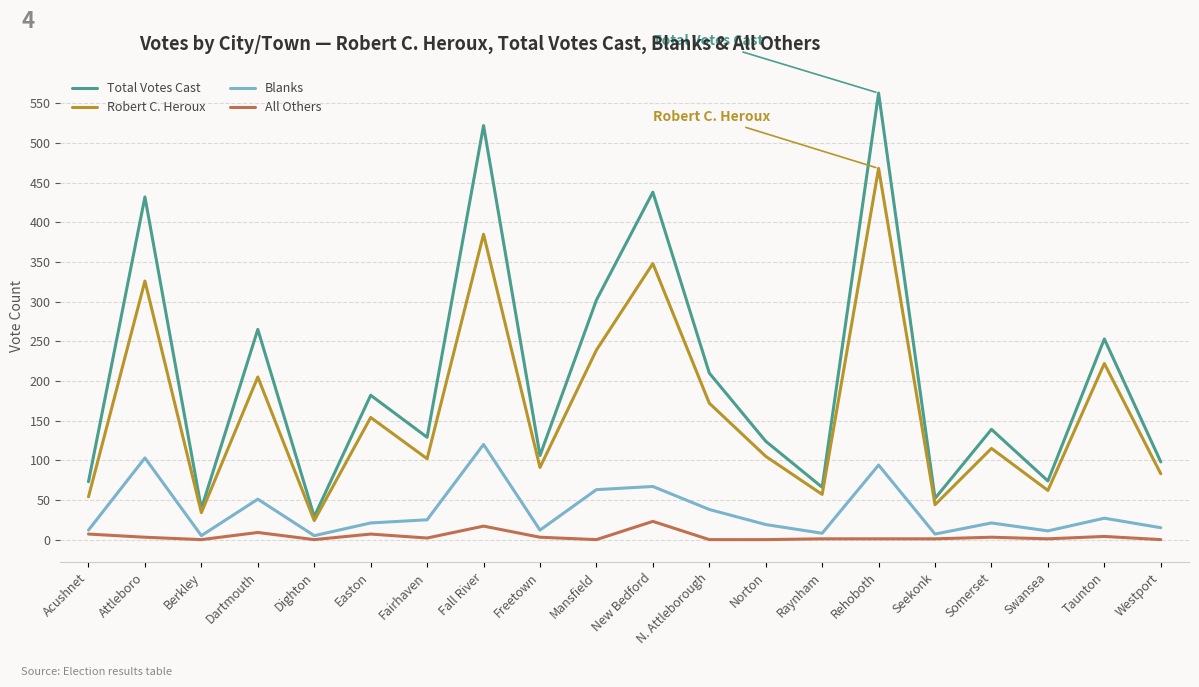

Between Dartmouth and Rehoboth, which series saw the biggest shift?

Total Votes Cast